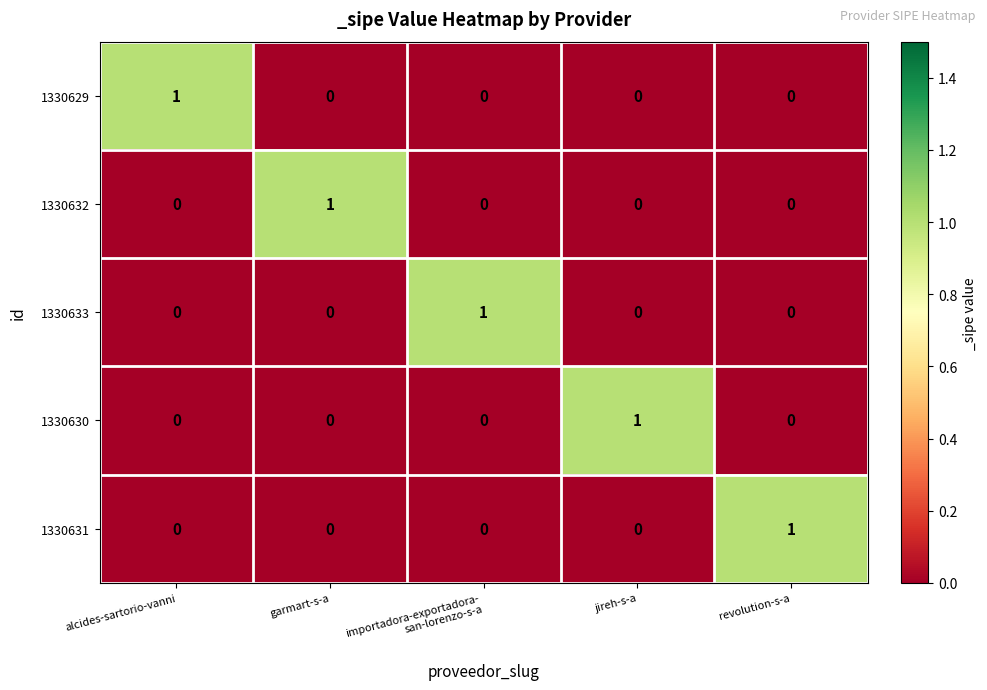

The 1330631 series shows 0 at alcides-sartorio-vanni. True or false?

True